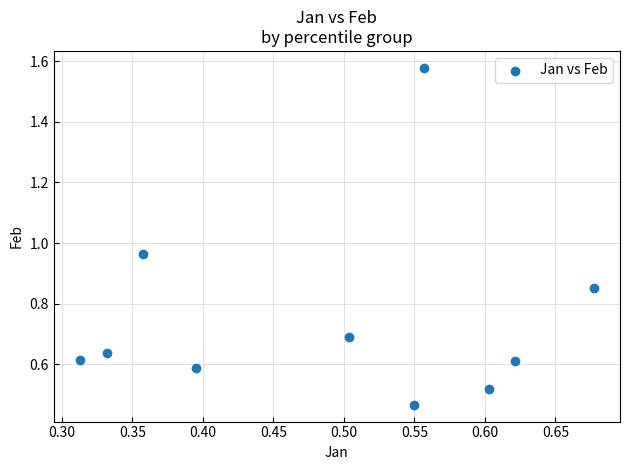

What is the average Y value?

0.8